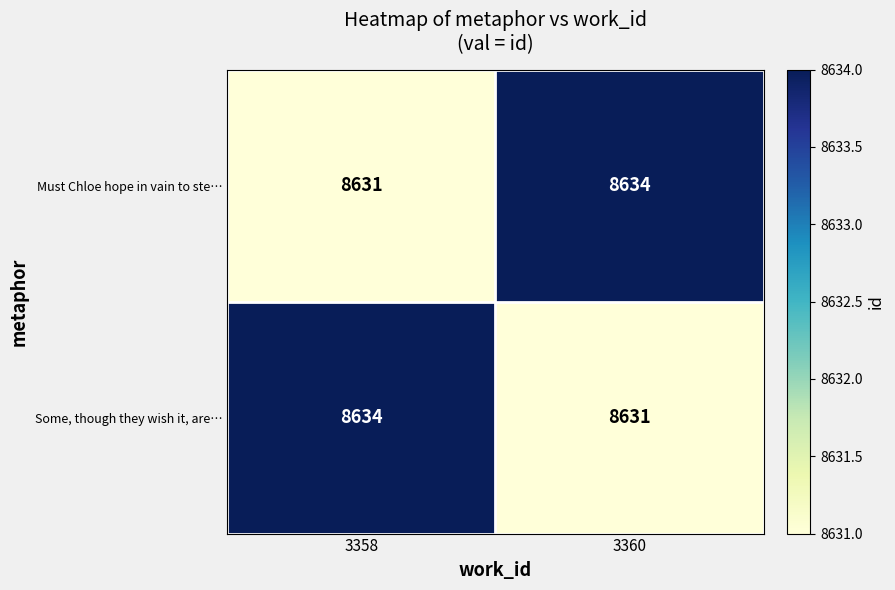

What is the maximum value for Must Chloe hope in vain to ste…?

8634